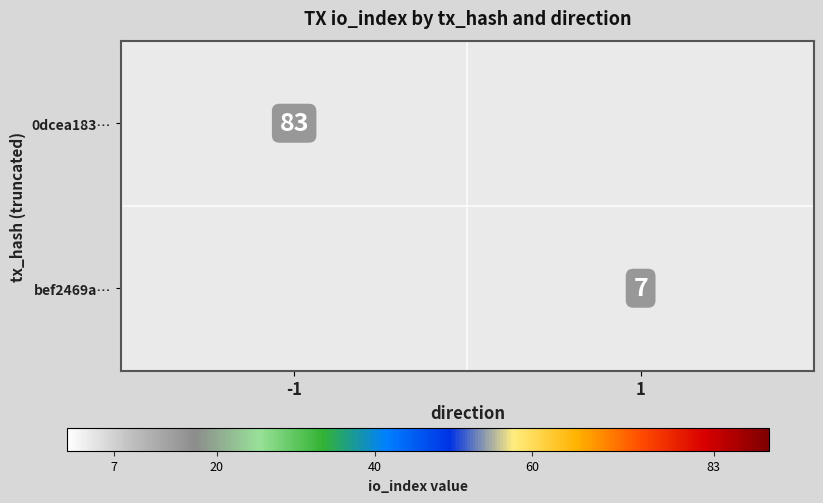

True or false: 0dcea183… has a value of 83 at -1.

True